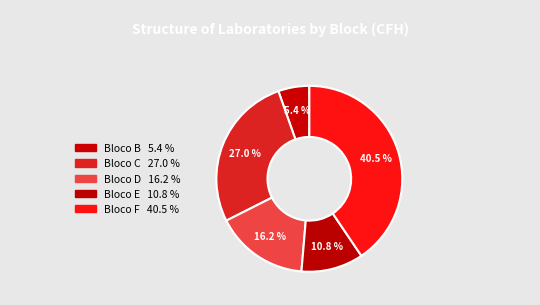

Is it true that Bloco E is 11% of the pie?

True